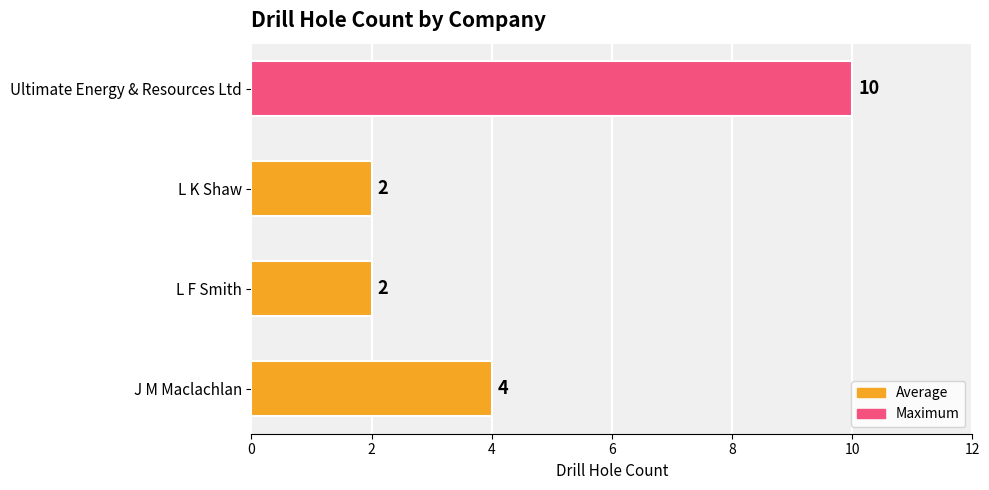

What is the sum of the values at L F Smith and Ultimate Energy & Resources Ltd?

12